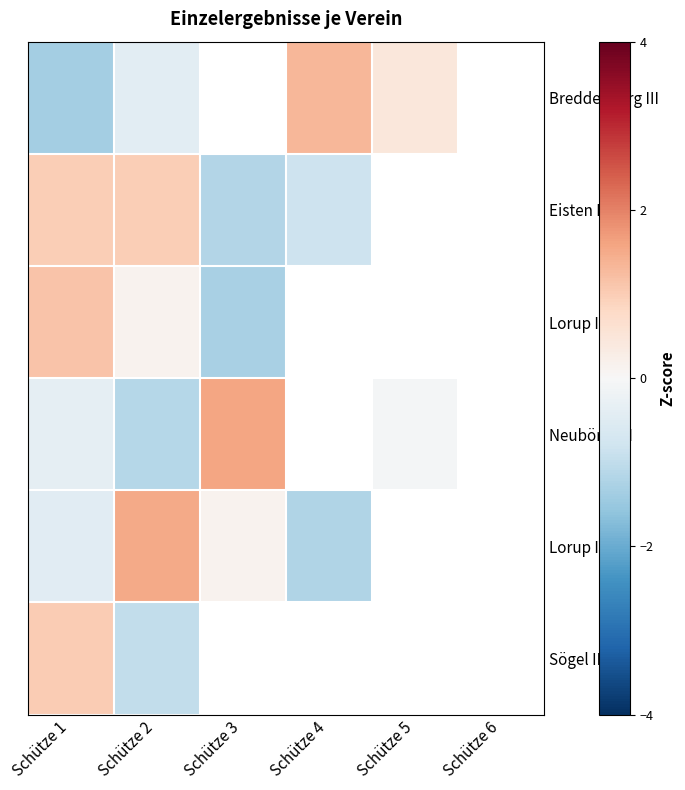

How many negative values does the Eisten I series have?

2